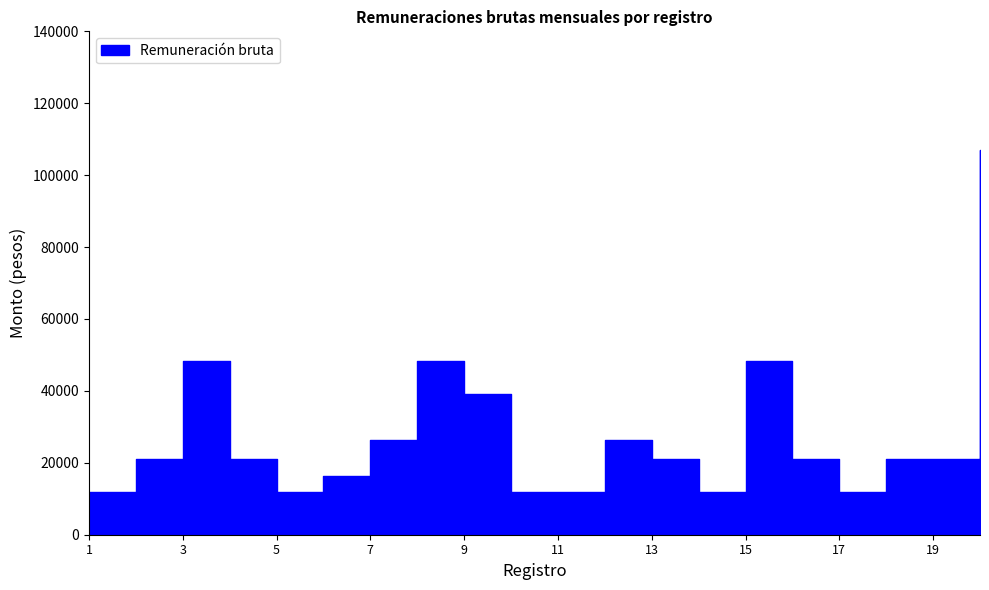

List the labels in order of value, largest first.

20, 3, 8, 15, 9, 7, 12, 2, 4, 13, 16, 18, 19, 6, 1, 5, 10, 11, 14, 17